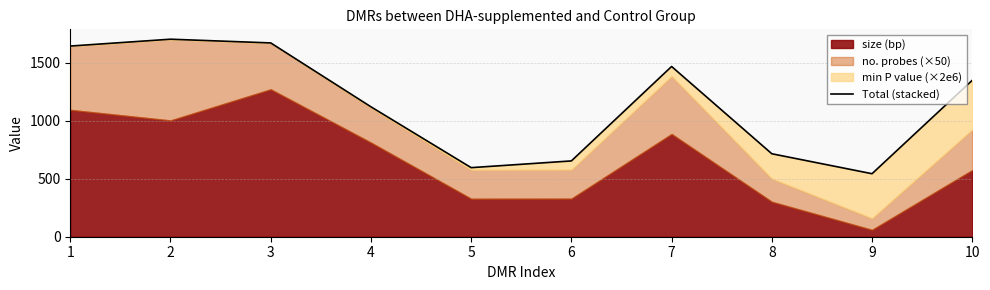

What is the sum of the values at 3 and 6?

2323.2